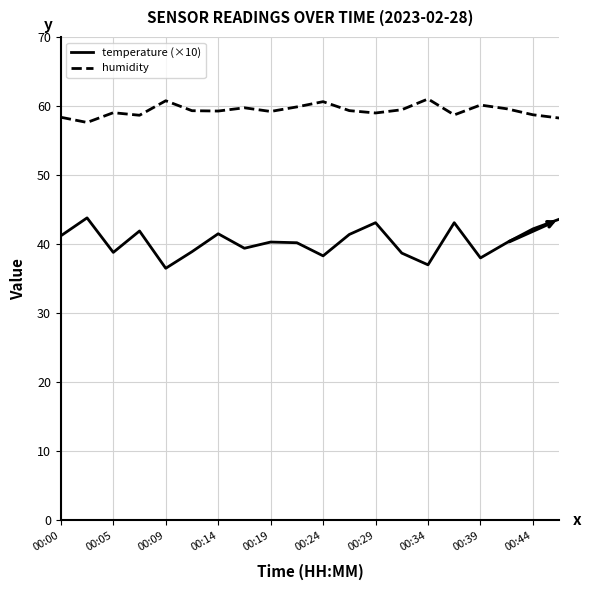

Which series has the widest spread of values?

temperature (×10)